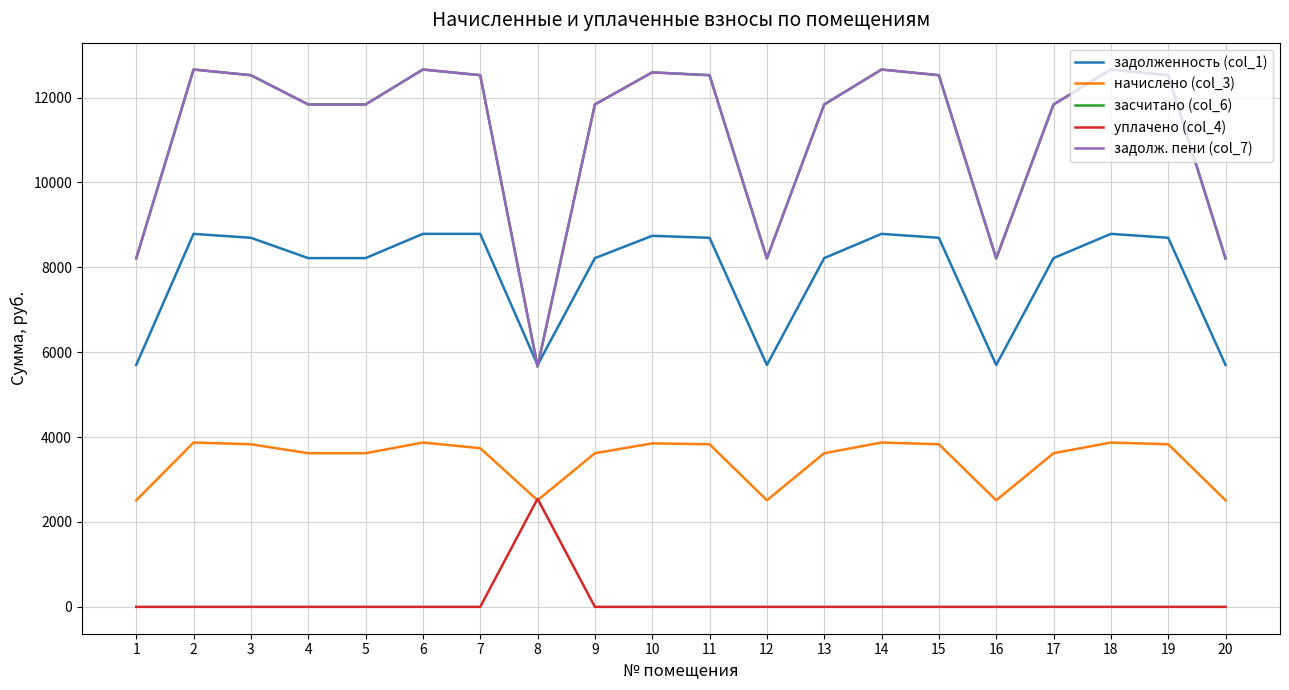

Reading right to left, list all the values displayed in this chart.

задолженность (col_1): 20=5698.8	19=8695.0	18=8787.6	17=8216.2	16=5698.8	15=8695.0	14=8787.6	13=8216.2	12=5698.8	11=8695.0	10=8741.3	9=8216.2	8=5698.8	7=8787.6	6=8787.6	5=8216.2	4=8216.2	3=8695.0	2=8787.6	1=5698.8
начислено (col_3): 20=2510.6	19=3830.6	18=3871.4	17=3619.7	16=2510.6	15=3830.6	14=3871.4	13=3619.7	12=2510.6	11=3830.6	10=3851.0	9=3619.7	8=2510.6	7=3738.0	6=3871.4	5=3619.7	4=3619.7	3=3830.6	2=3871.4	1=2510.6
засчитано (col_6): 20=8209.4	19=12525.6	18=12659.0	17=11835.8	16=8209.4	15=12525.6	14=12659.0	13=11835.8	12=8209.4	11=12525.6	10=12592.3	9=11835.8	8=5662.8	7=12525.6	6=12659.0	5=11835.8	4=11835.8	3=12525.6	2=12659.0	1=8209.4
уплачено (col_4): 20=0.0	19=0.0	18=0.0	17=0.0	16=0.0	15=0.0	14=0.0	13=0.0	12=0.0	11=0.0	10=0.0	9=0.0	8=2546.6	7=0.0	6=0.0	5=0.0	4=0.0	3=0.0	2=0.0	1=0.0
задолж. пени (col_7): 20=8209.4	19=12525.6	18=12659.0	17=11835.8	16=8209.4	15=12525.6	14=12659.0	13=11835.8	12=8209.4	11=12525.6	10=12592.3	9=11835.8	8=5662.8	7=12525.6	6=12659.0	5=11835.8	4=11835.8	3=12525.6	2=12659.0	1=8209.4